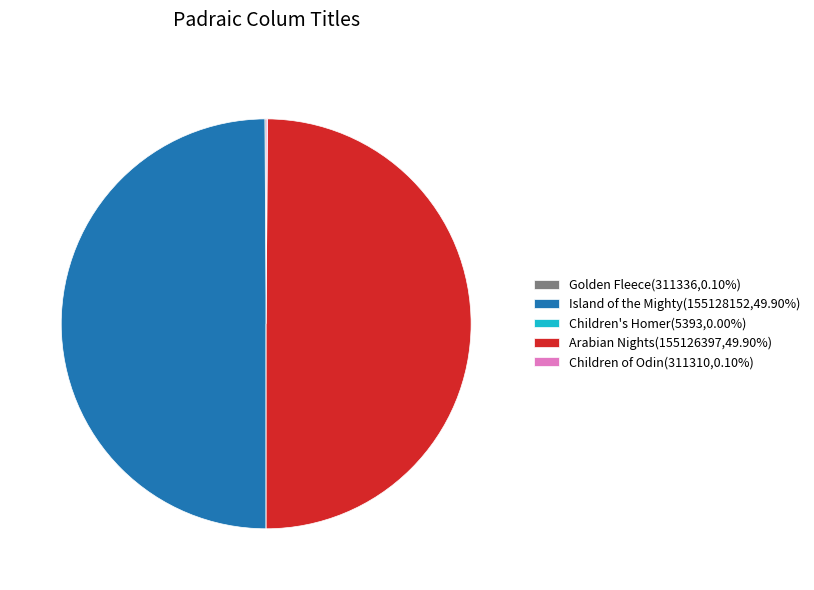

Approximately how many times larger is the value at Island of the Mighty compared to Children of Odin?

498.3